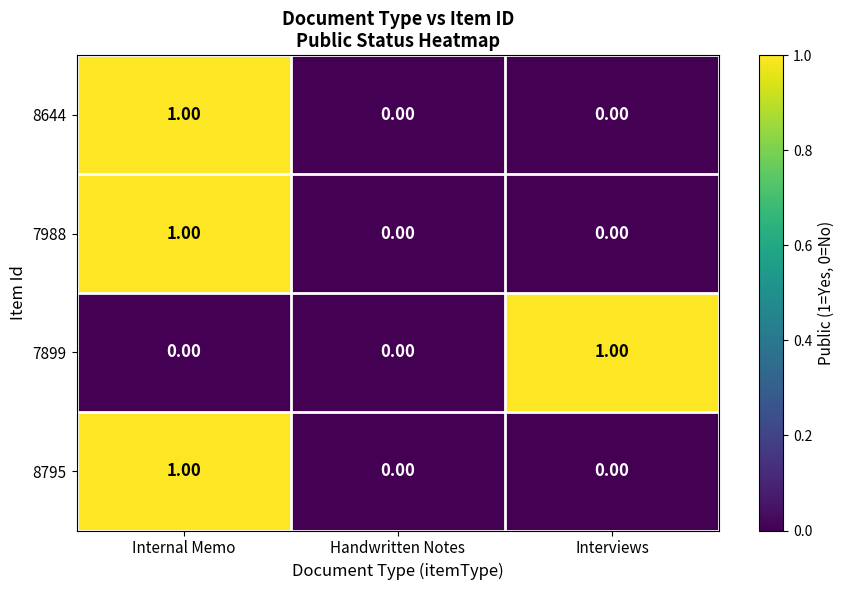

Between Handwritten Notes and Interviews, which series saw the biggest shift?

7899